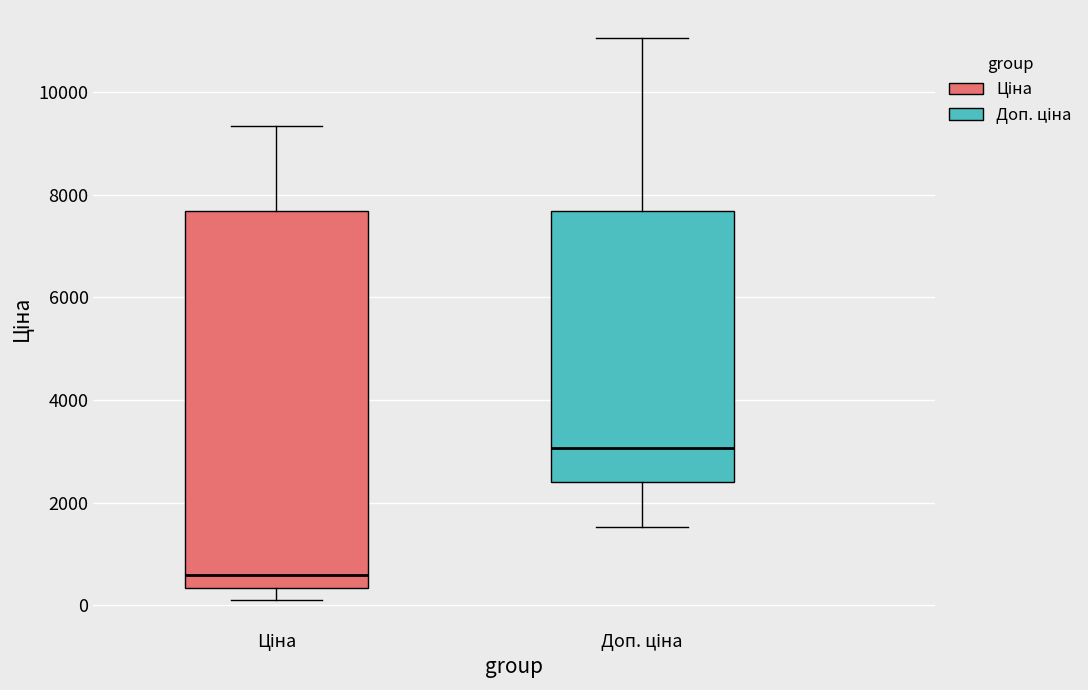

Which box has the highest median line?

Доп. ціна